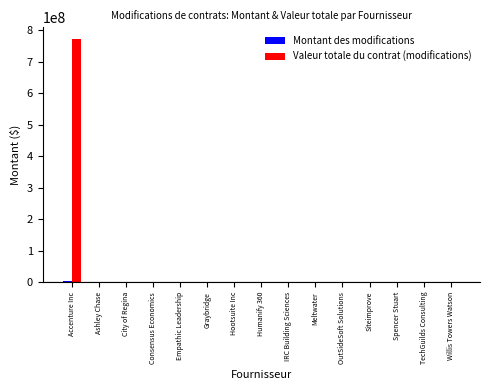

At which category is the sum across all series the highest?

Accenture Inc